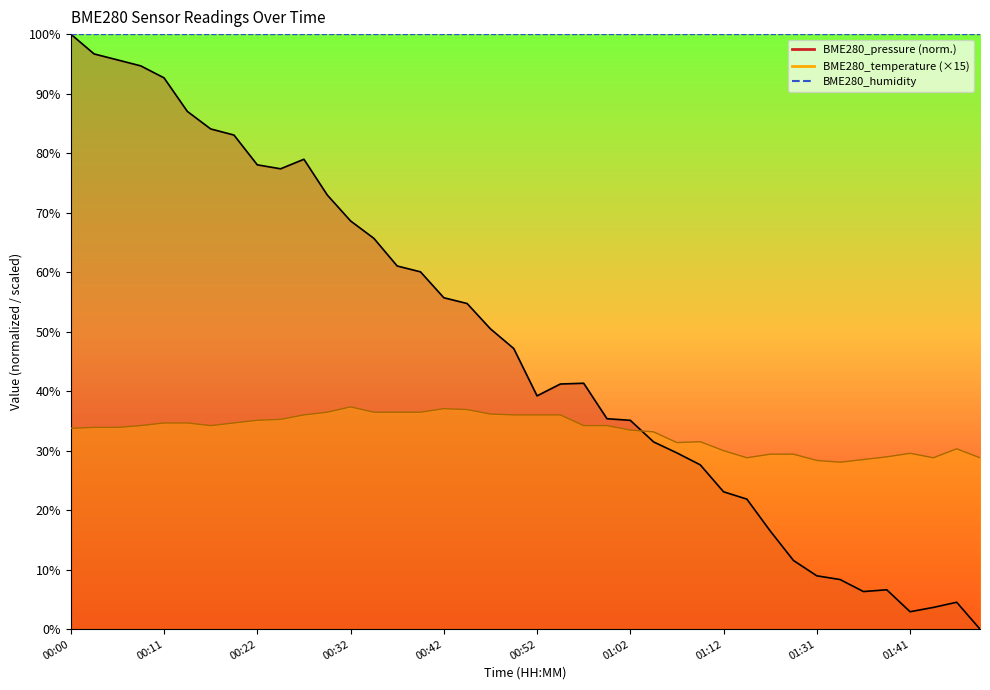

What is the value of the BME280_temperature point at the 21st from the left?

36.0